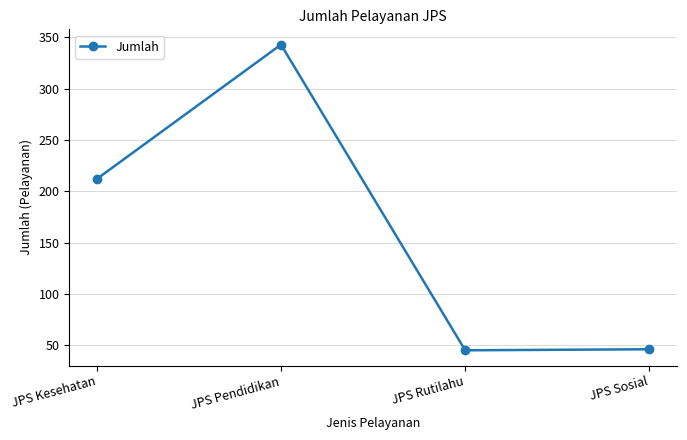

Count the number of categories in the chart.

4